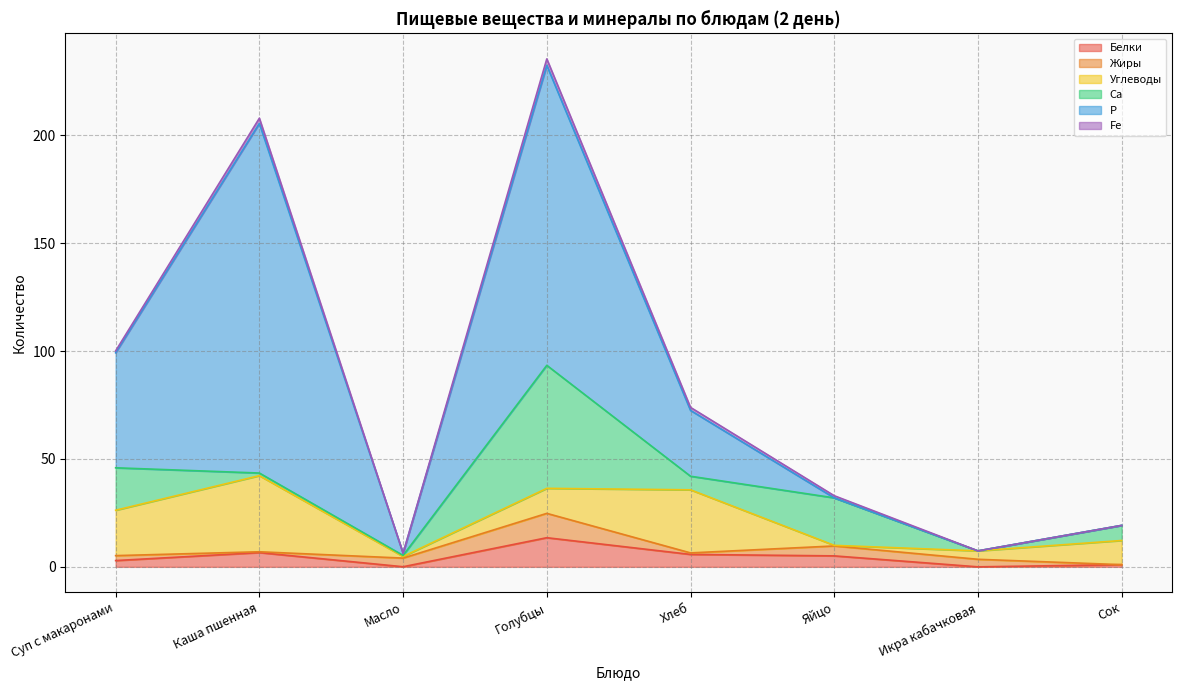

How many data points does each series have?

8